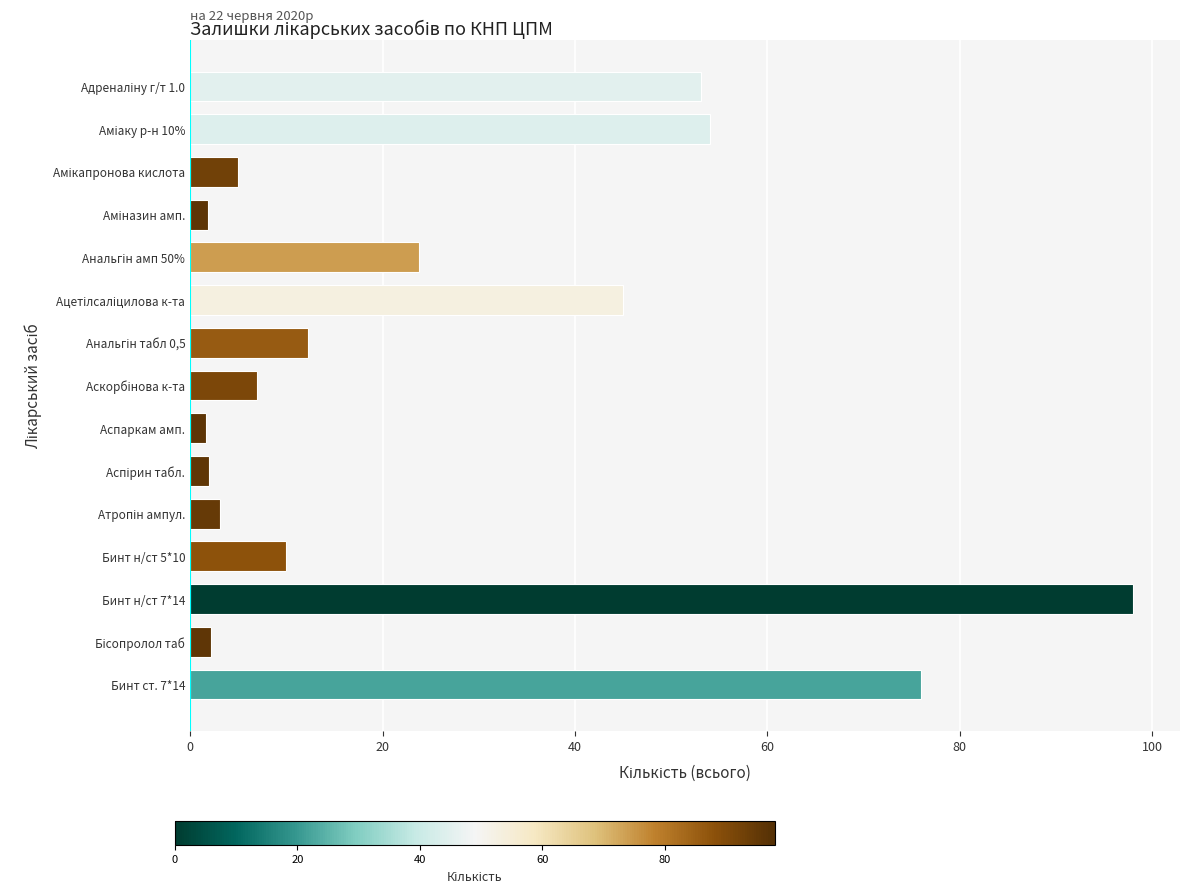

What is the sum of all values?

394.9